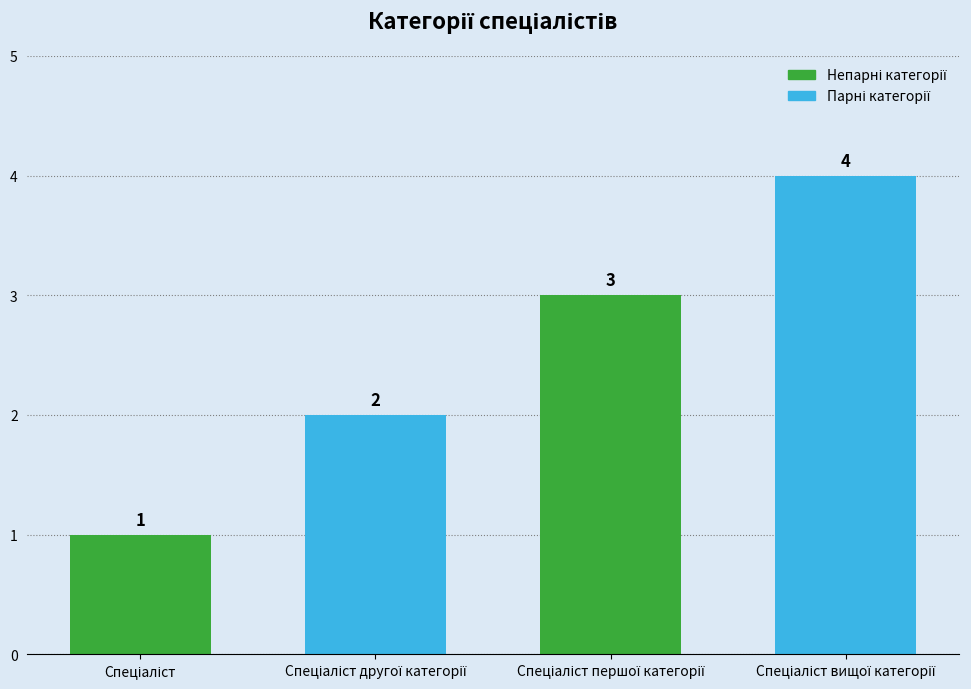

How many values are between 2 and 4?

3